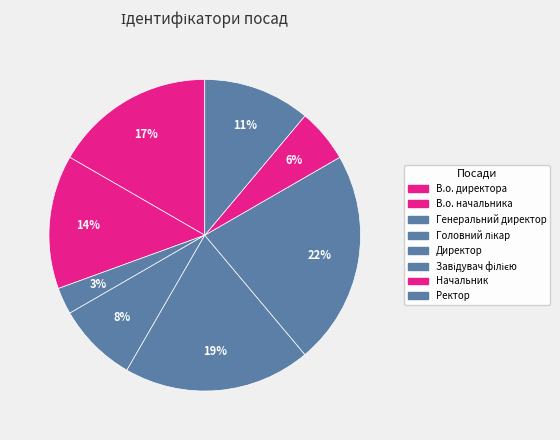

How many slices are in this pie chart?

8